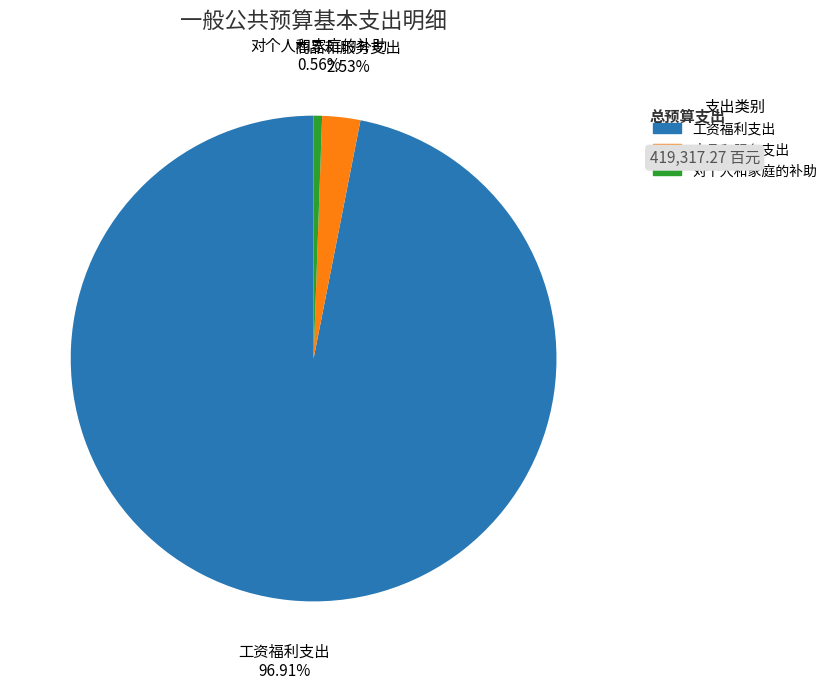

What is the largest slice in the pie chart?

工资福利支出